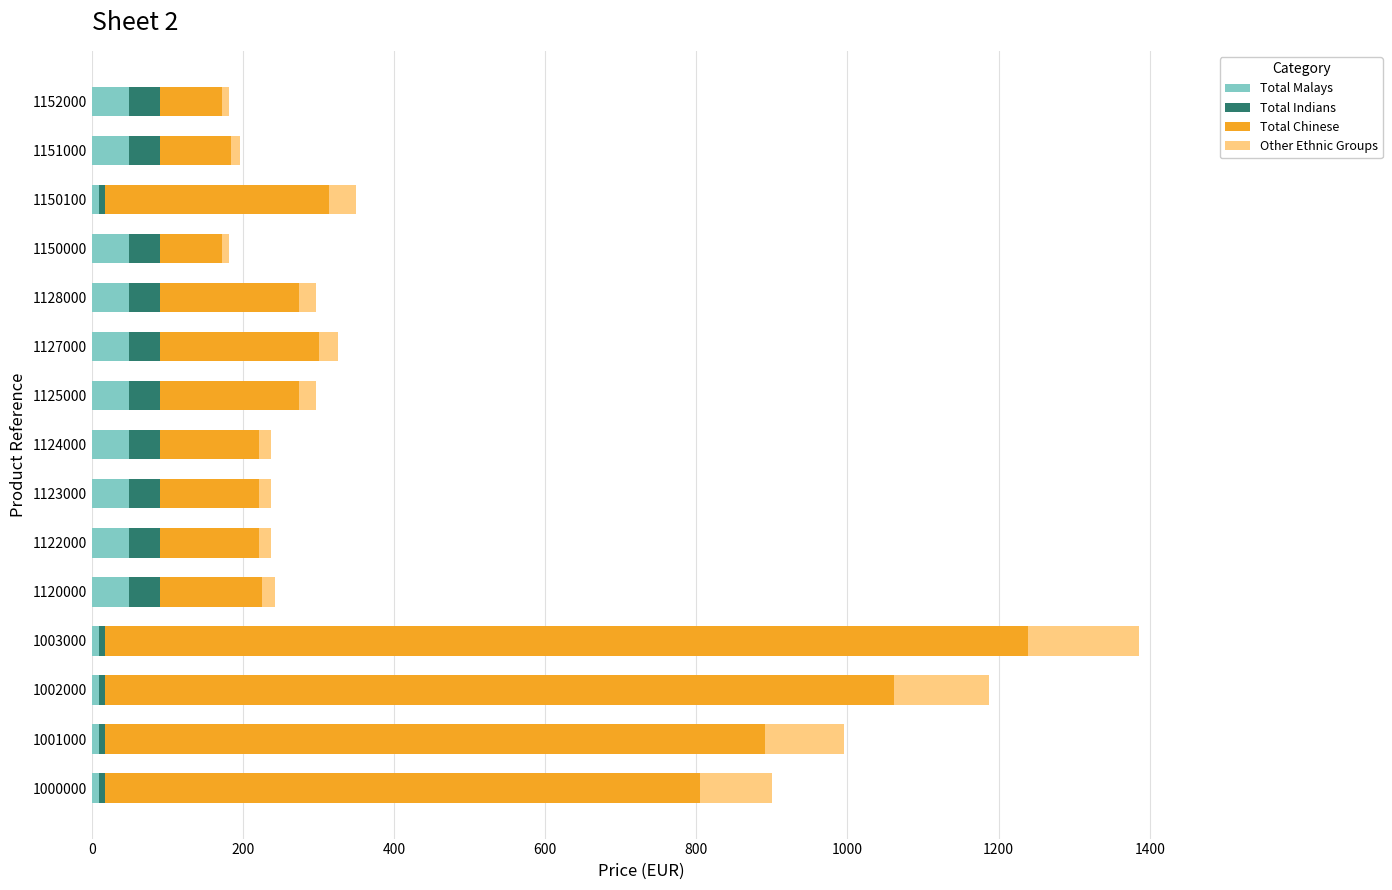

What is the highest value of the Total Malays series?

50.0